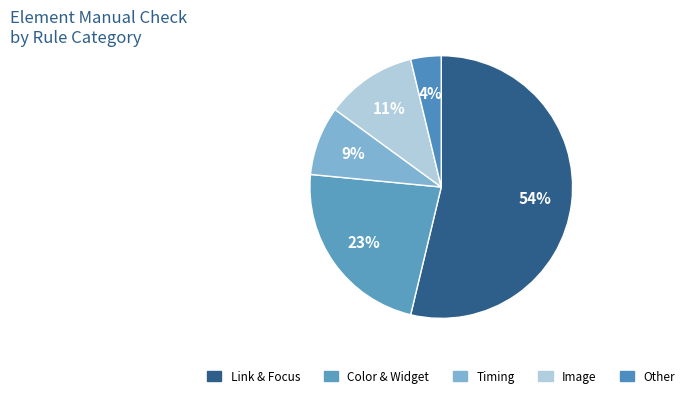

How many slices are in this pie chart?

5